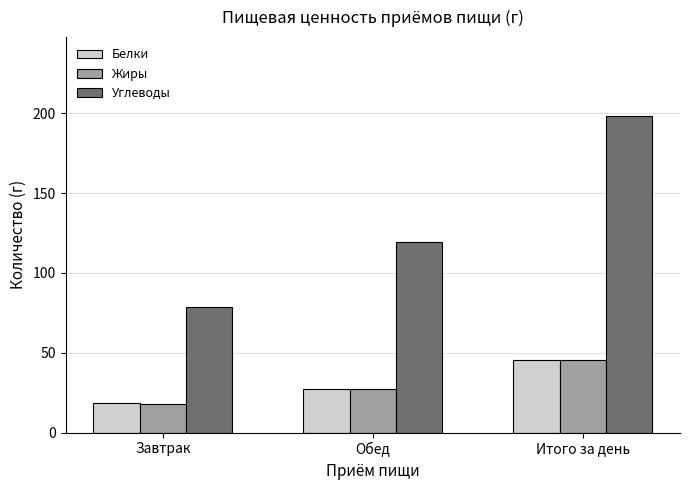

What is the total value across all series at Итого за день?

289.5